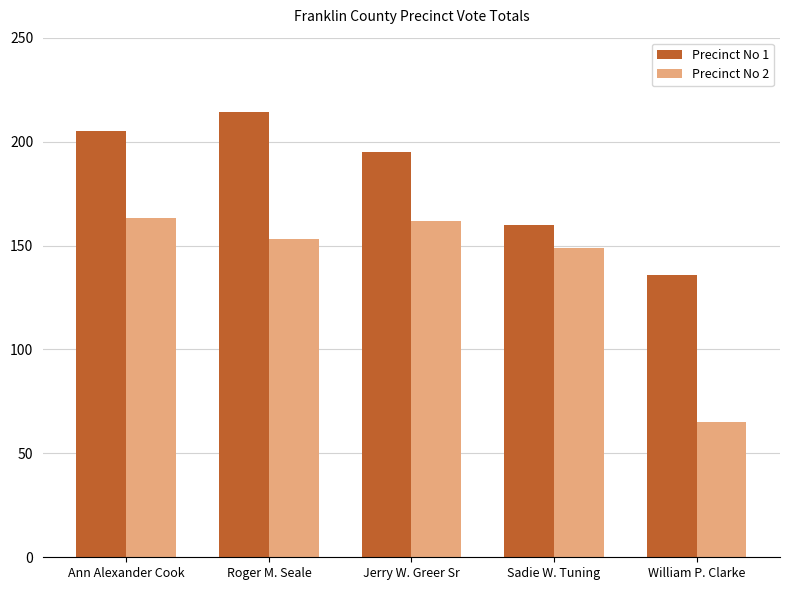

What position from the right is Sadie W. Tuning?

2